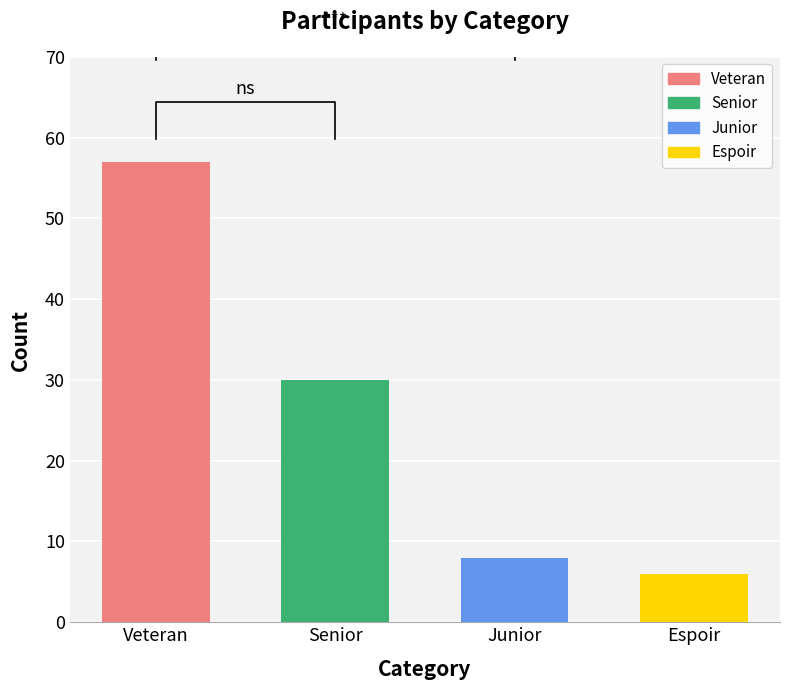

Reading left to right, list all the values displayed in this chart.

Veteran=57	Senior=30	Junior=8	Espoir=6